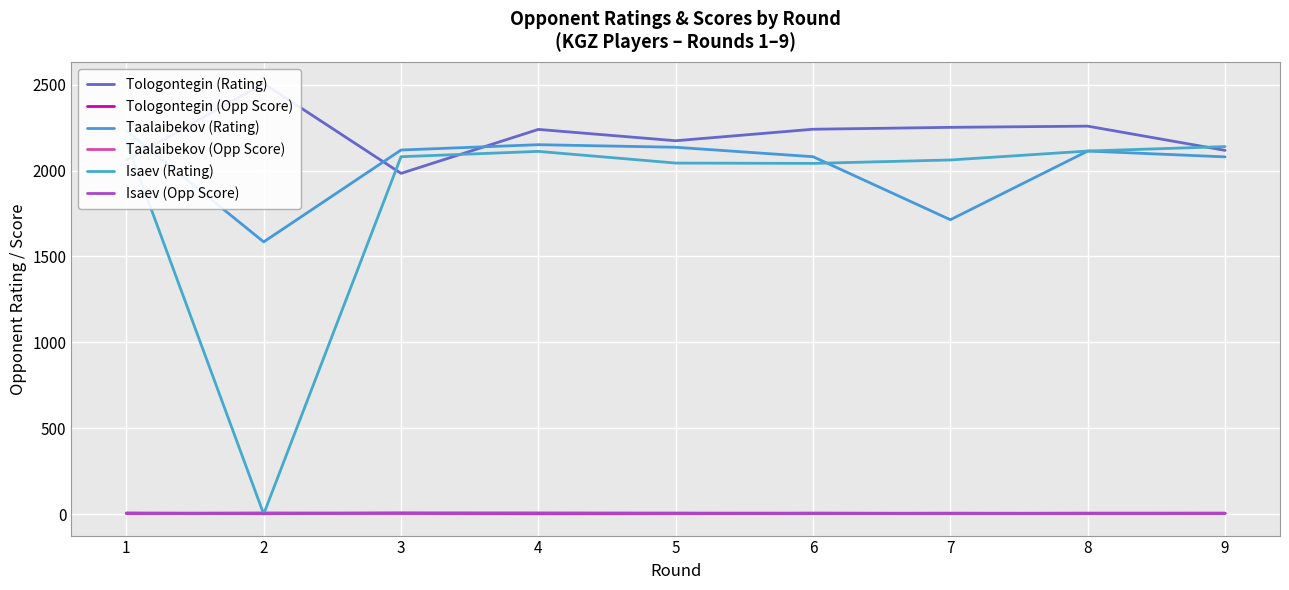

What is the value of the Tologontegin (Rating) point at the 4th from the left?

2240.0